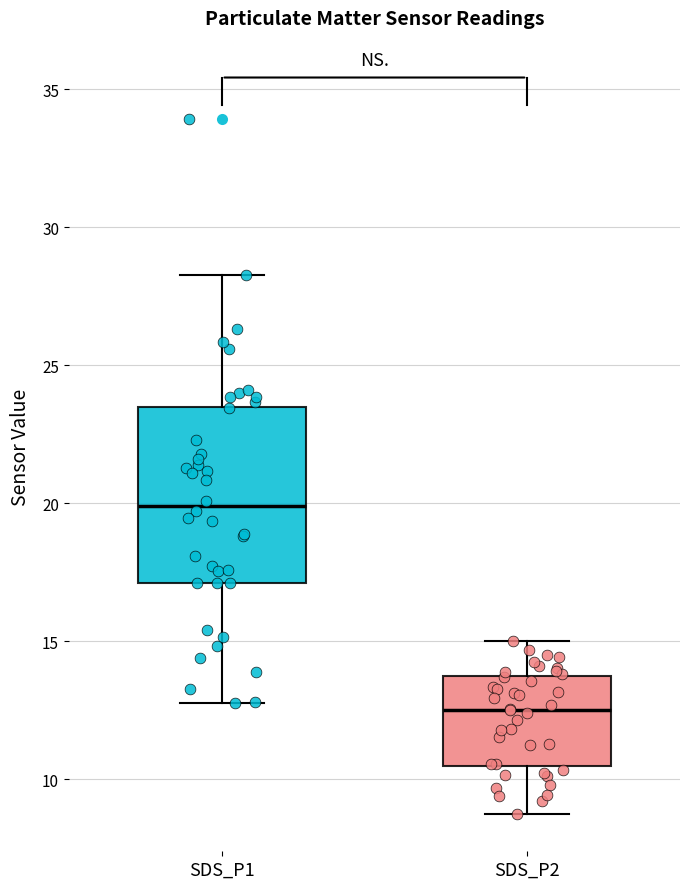

Reading left to right, transcribe this box plot: for each box, give where its median line is, the range the box spans, and where its two whiskers end, as read against the y-axis. The values are not printed on the chart, so give them approximately, as read against the axis.

SDS_P1: median 20.0, box 17.0 to 23.5, whiskers 13.0 to 28.5
SDS_P2: median 12.5, box 10.5 to 13.5, whiskers 8.5 to 15.0